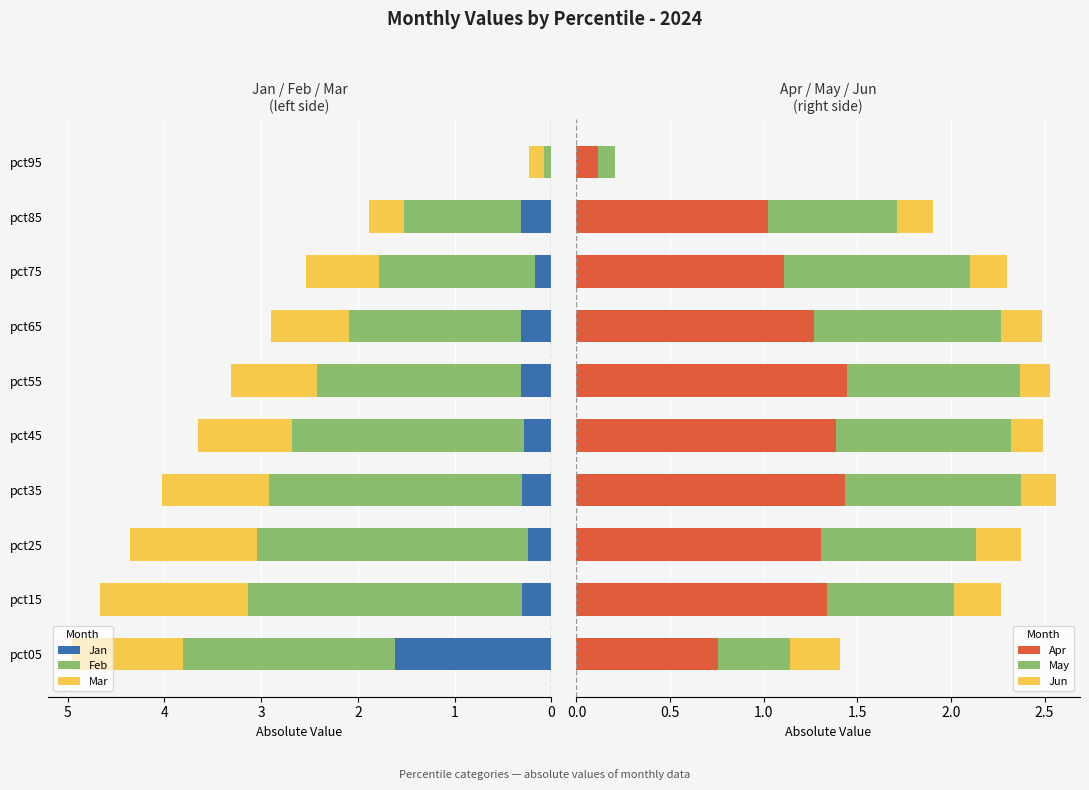

What is the value of the Feb bar at the 10th from the left?

0.1